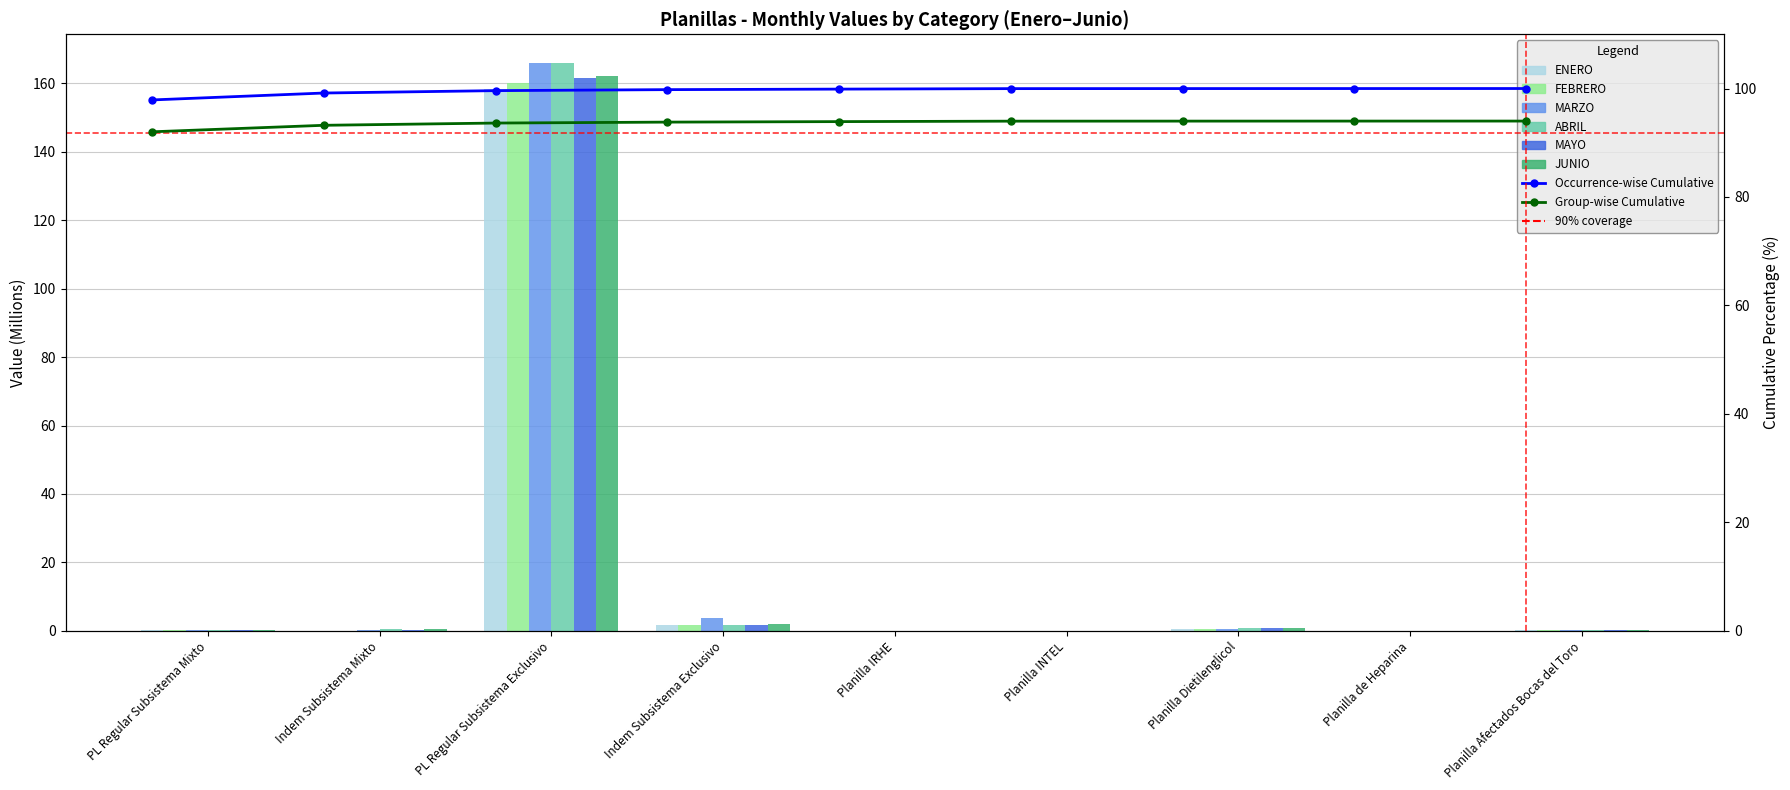

What is the total value across all series at Indem Subsistema Mixto?

1.8